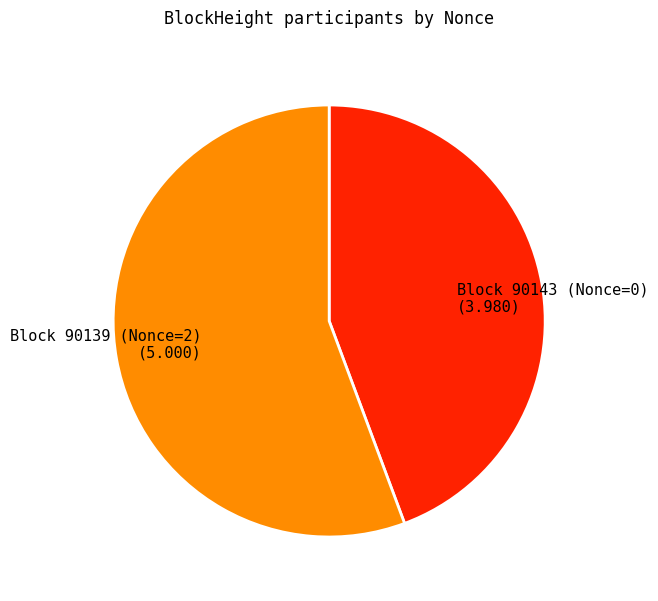

Does Block 90143 (Nonce=0) account for over 50% of the chart?

No